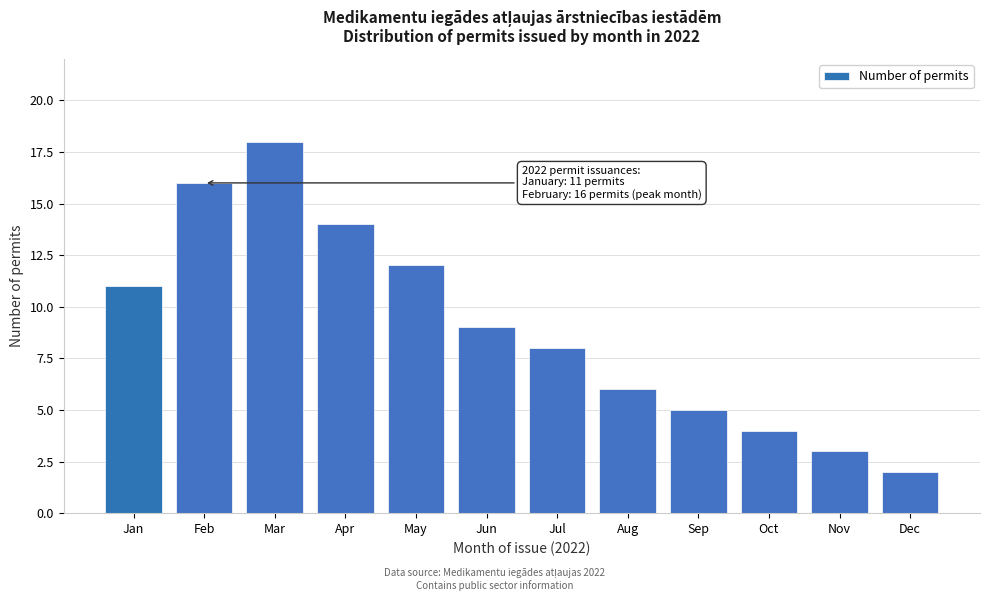

Reading right to left, list all the values displayed in this chart.

Dec=2	Nov=3	Oct=4	Sep=5	Aug=6	Jul=8	Jun=9	May=12	Apr=14	Mar=18	Feb=16	Jan=11